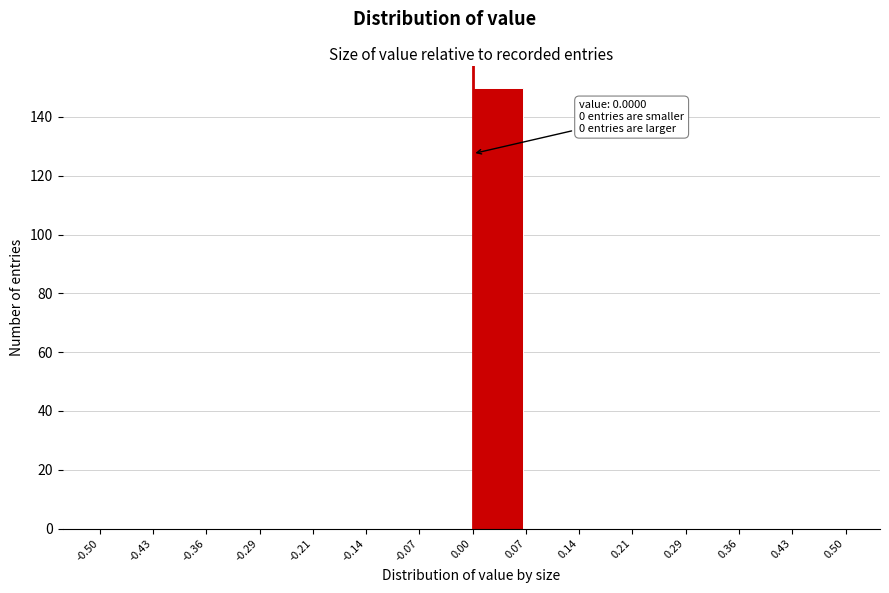

Which range on the x-axis has the tallest bar?

0.00 to 0.07